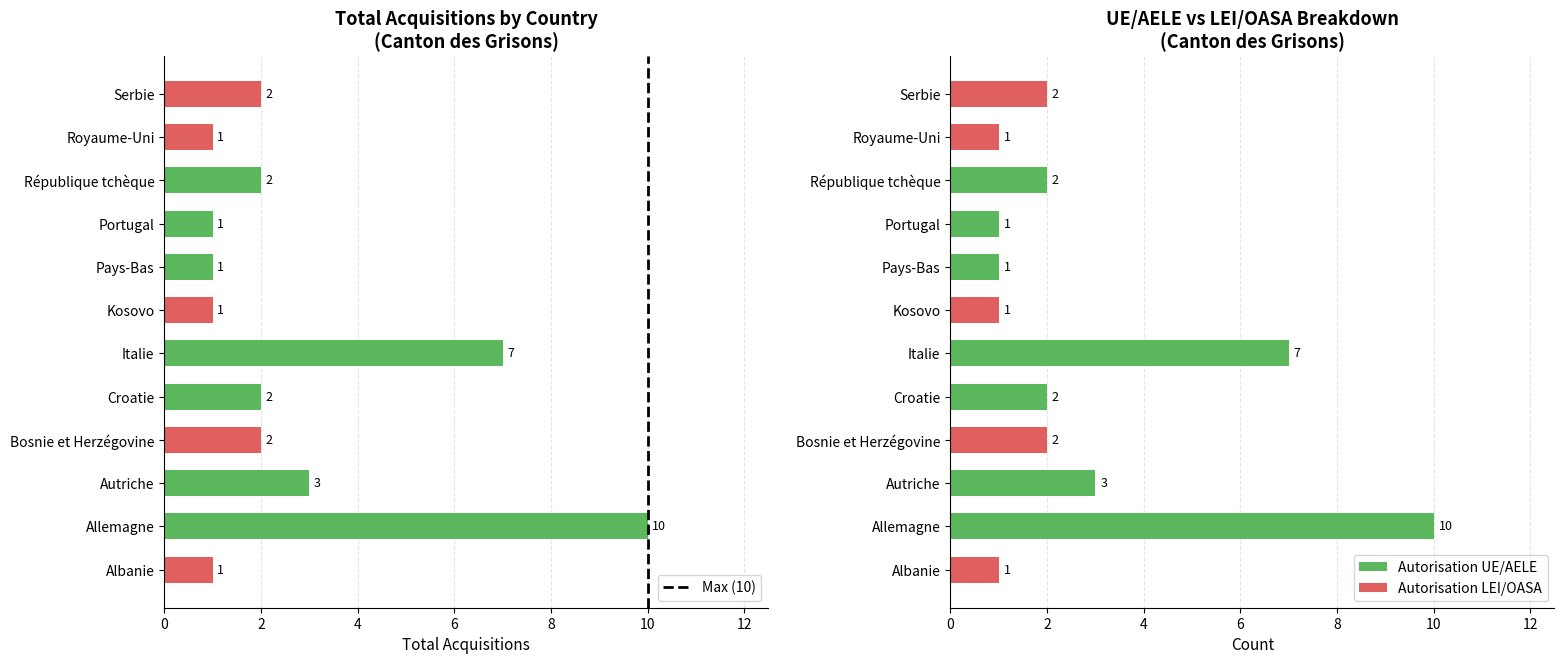

What is the average value of the Autorisation LEI/OASA series?

1